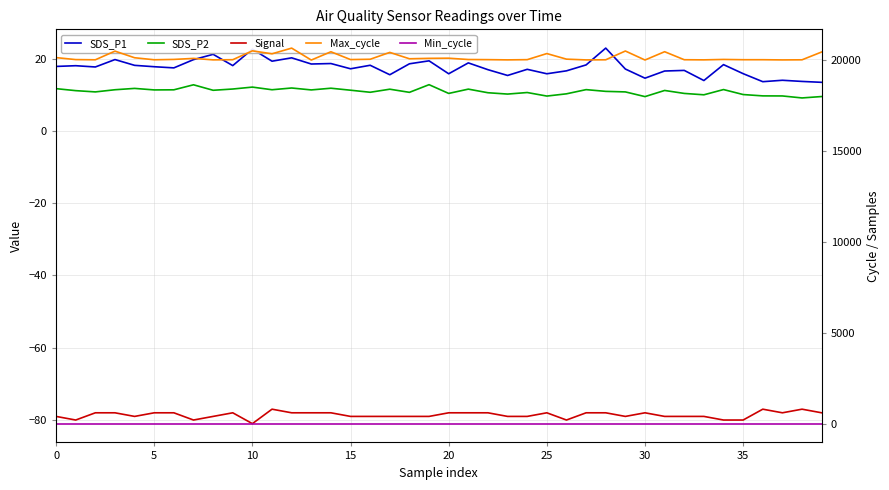

Between 19 and 33, which is larger?

19